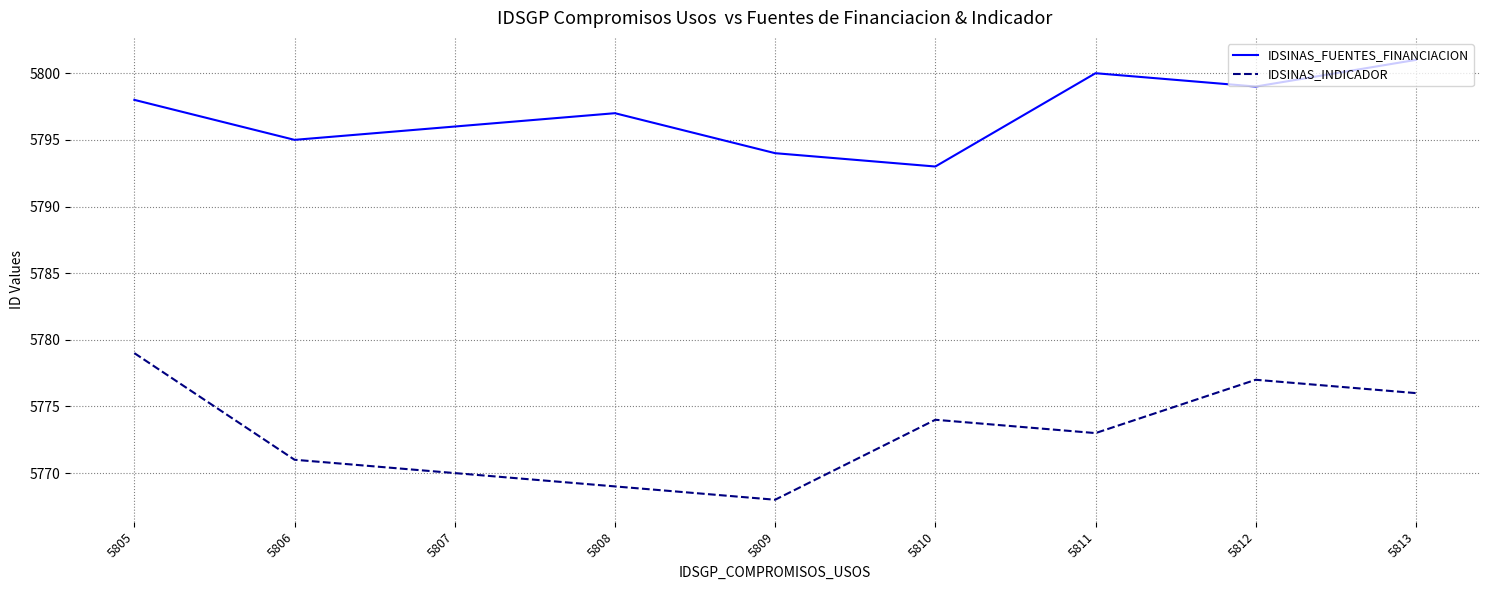

What is the difference between the IDSINAS_FUENTES_FINANCIACION values at 5808 and 5813?

4